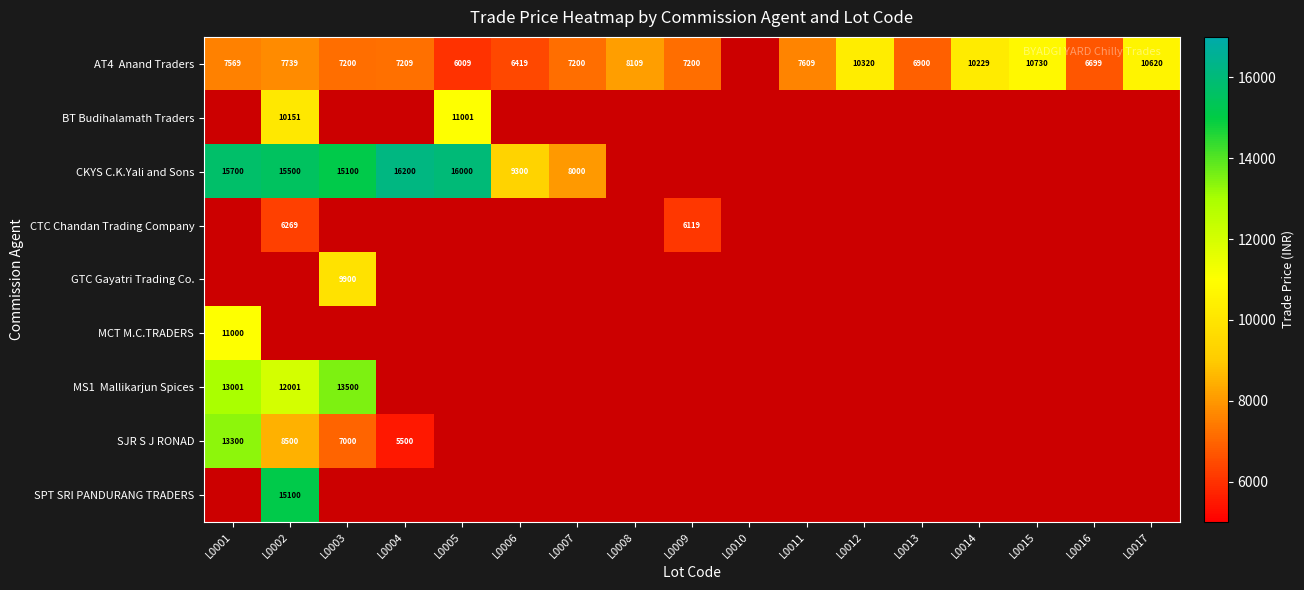

The value of CKYS C.K.Yali and Sons at L0001 is 15700. True or false?

True